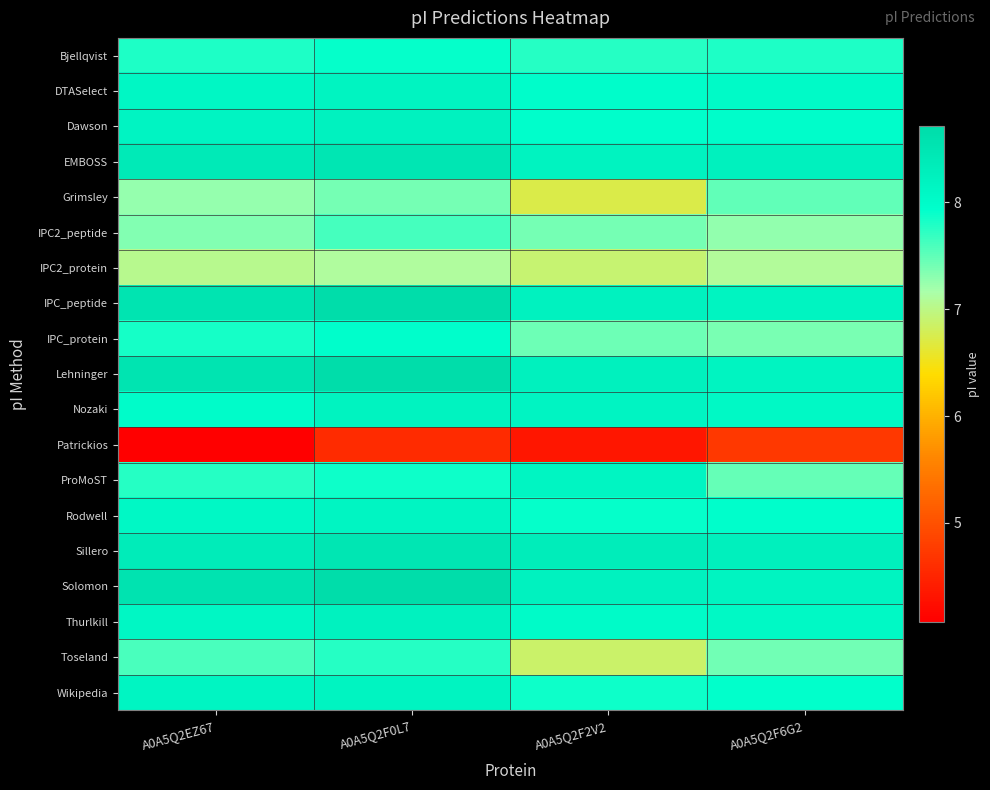

What is the greatest value displayed?

8.7